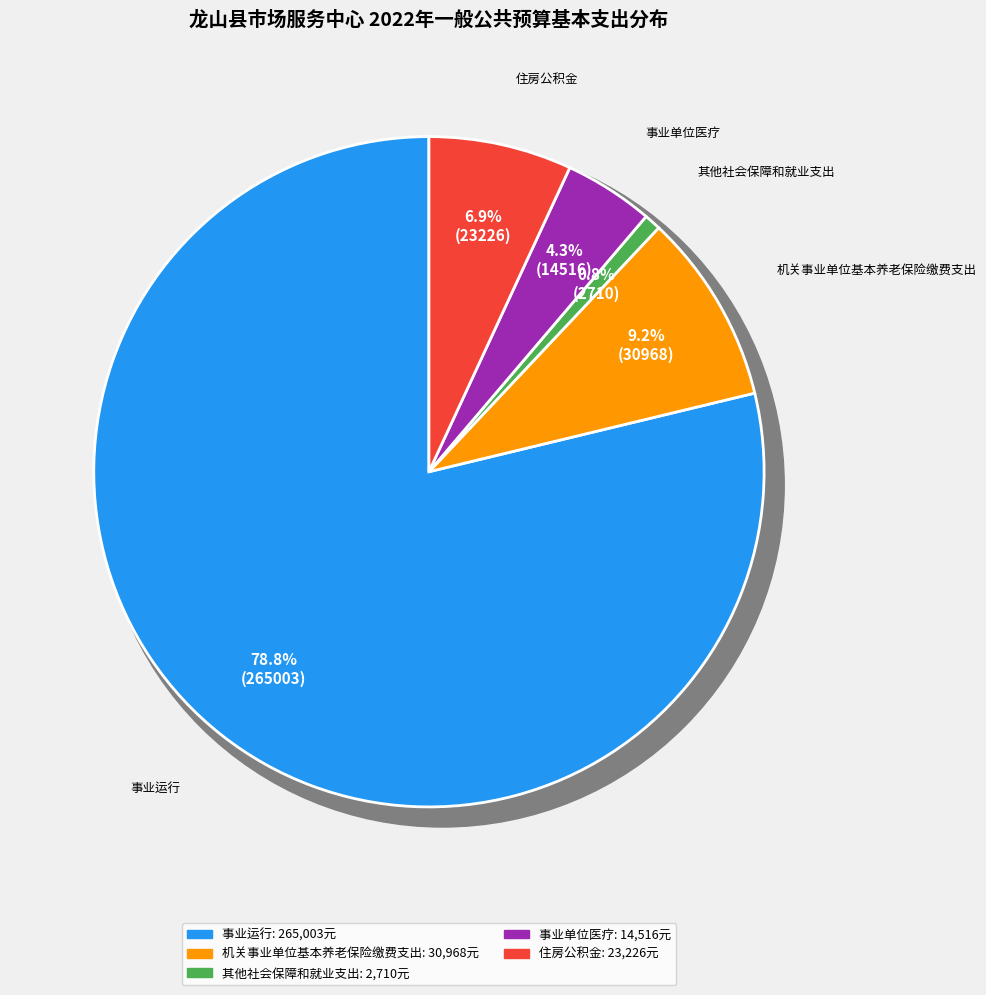

How many slices are in this pie chart?

5